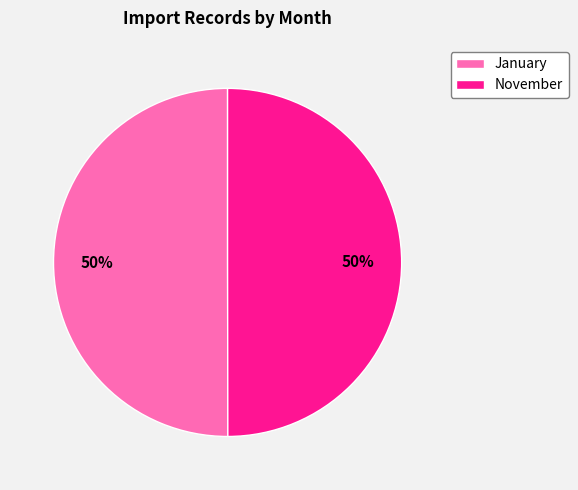

True or false: November accounts for 50% of the total.

True